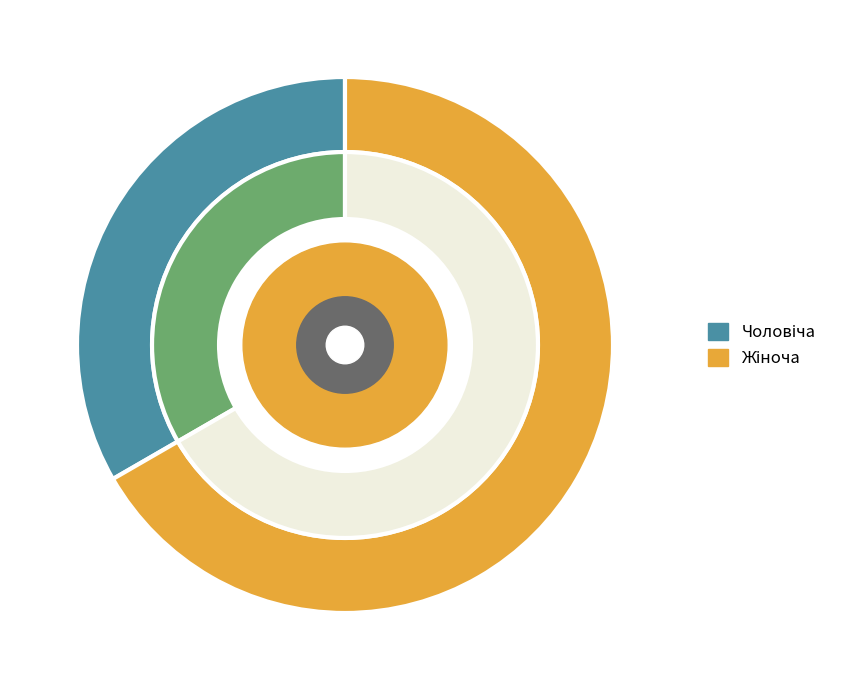

Which category accounts for the majority?

Жіноча